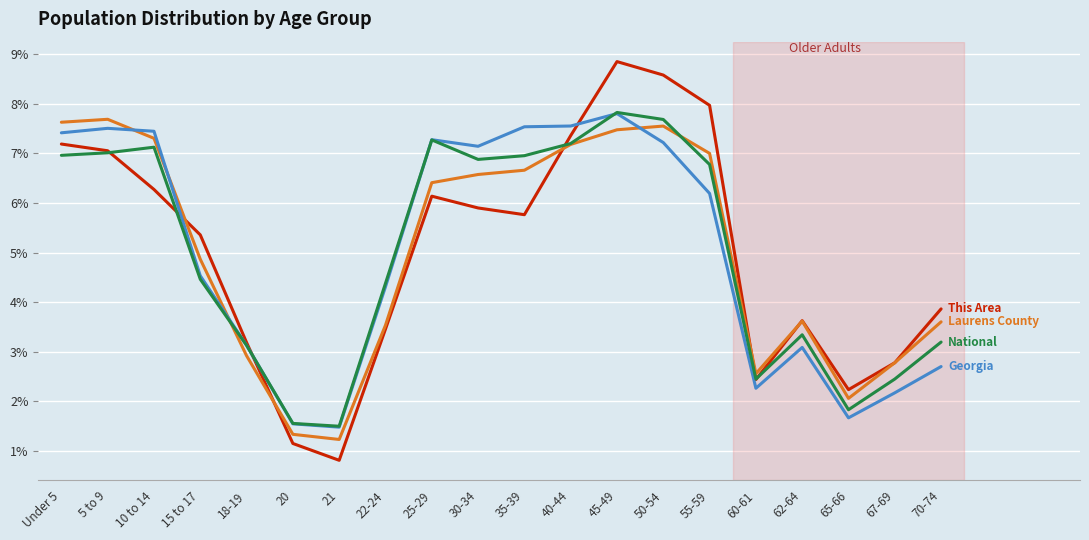

At which category is the sum across all series the highest?

45-49